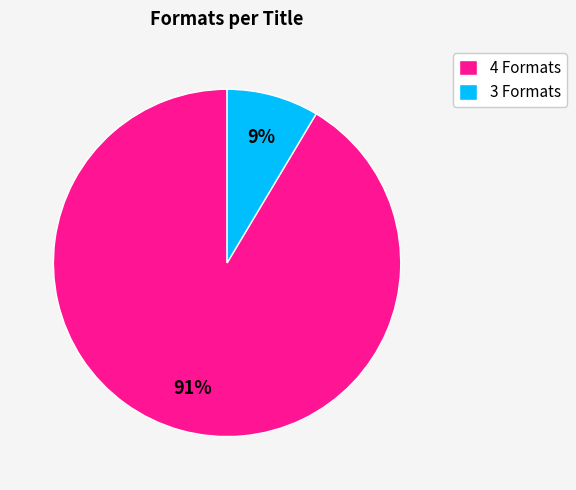

Count the number of slices in the pie.

2